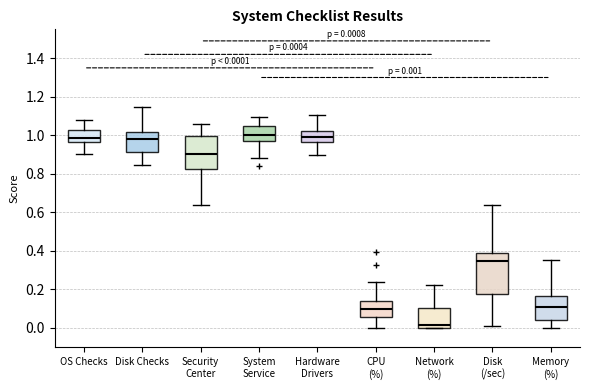

Which box is the tallest, from its lower edge to its upper edge?

Disk (/sec)